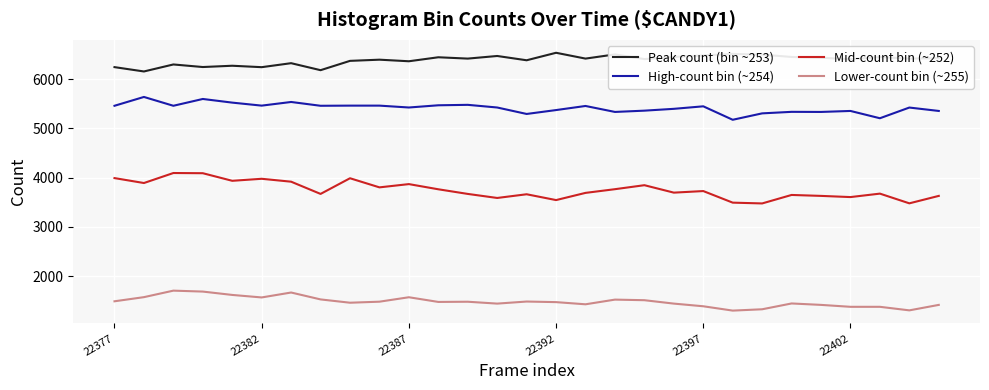

True or false: Lower-count bin (~255) and High-count bin (~254) cross at least once.

False